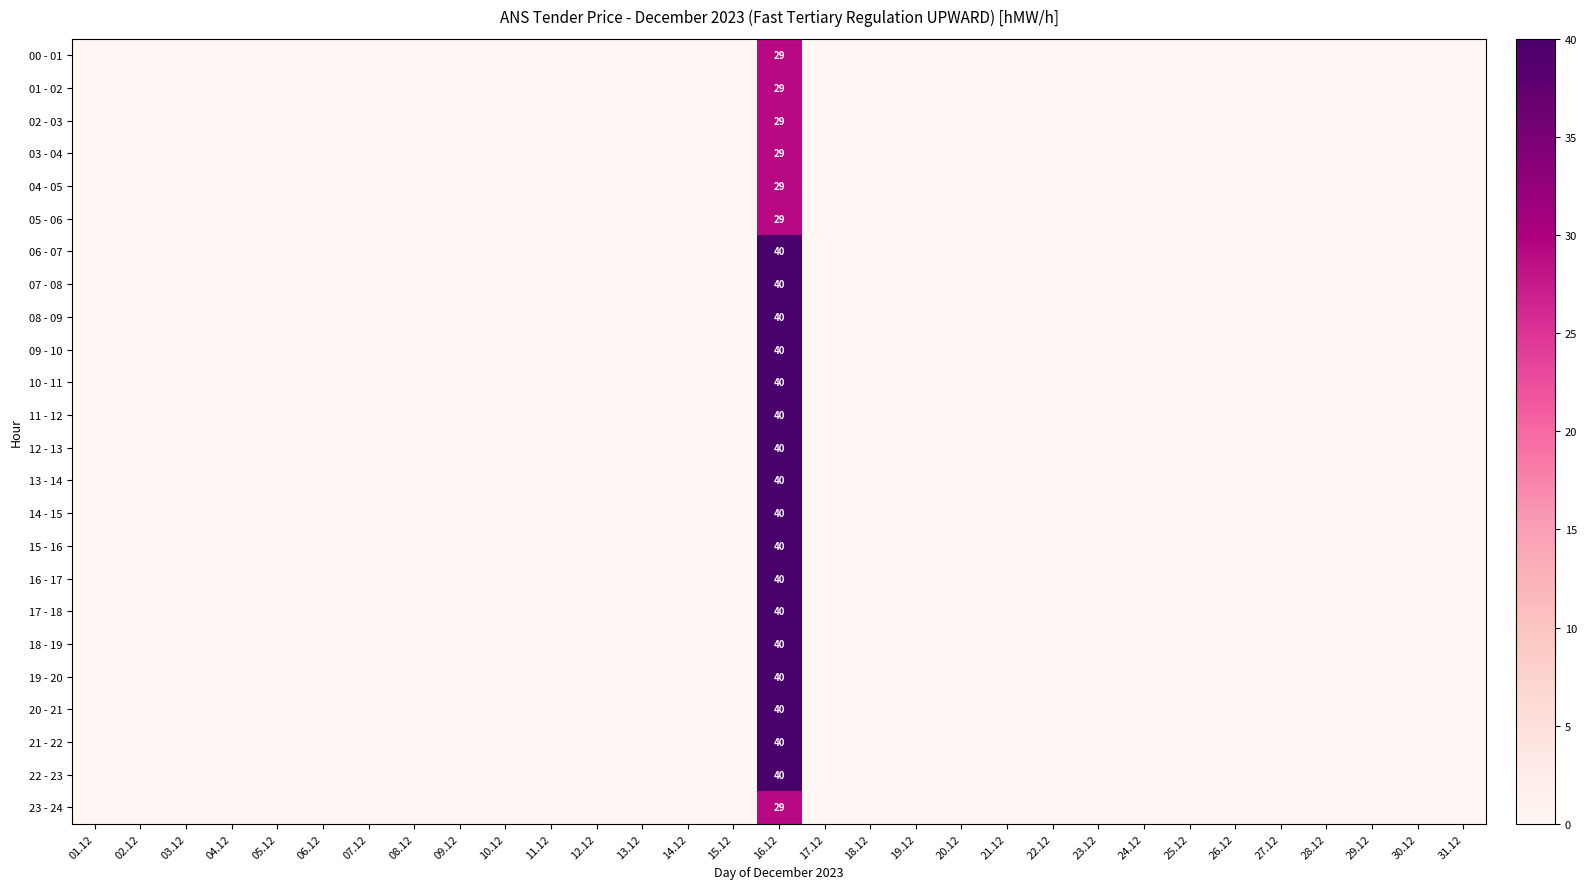

At which label is 03 - 04 closest to 14?

01.12